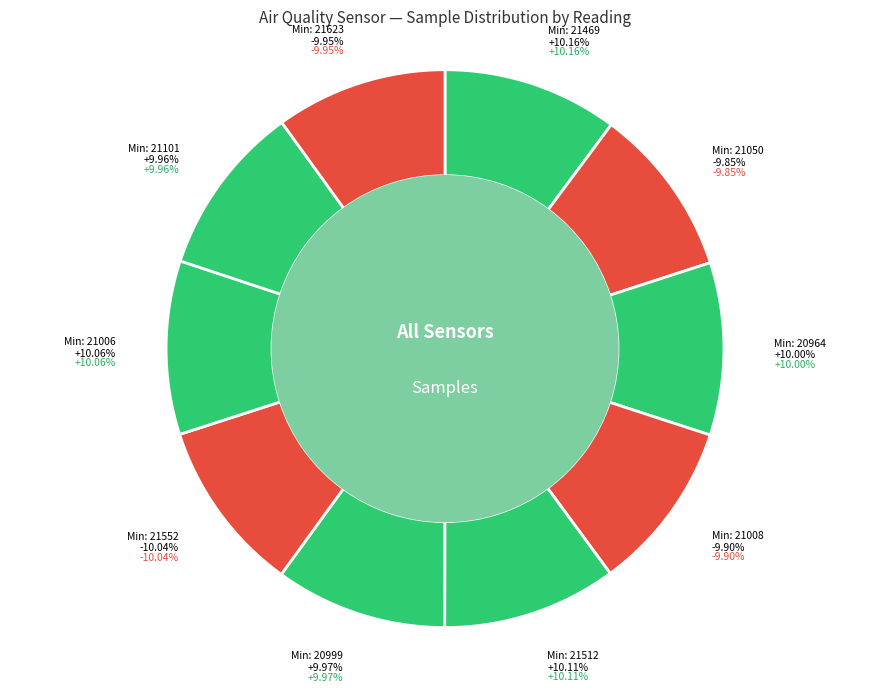

How many segments does this pie chart have?

10